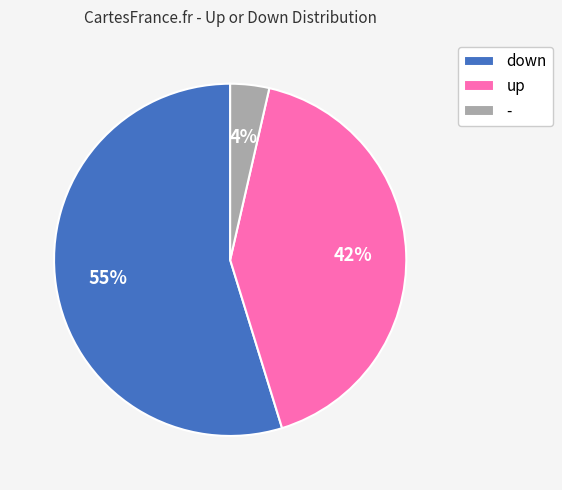

The - slice represents 16% of the pie. True or false?

False